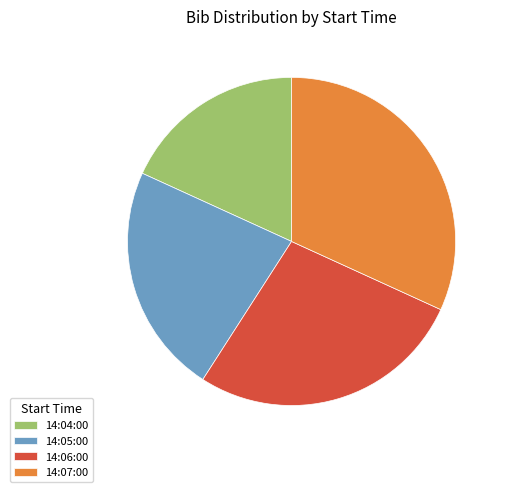

The 14:07:00 slice represents 32% of the pie. True or false?

True